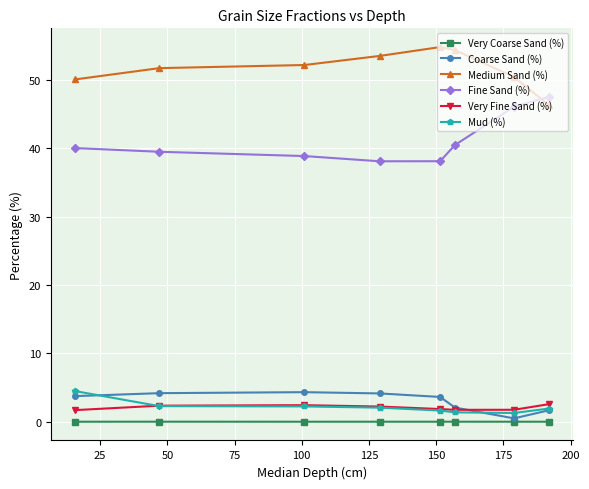

Which series has the largest total across all categories?

Medium Sand (%)